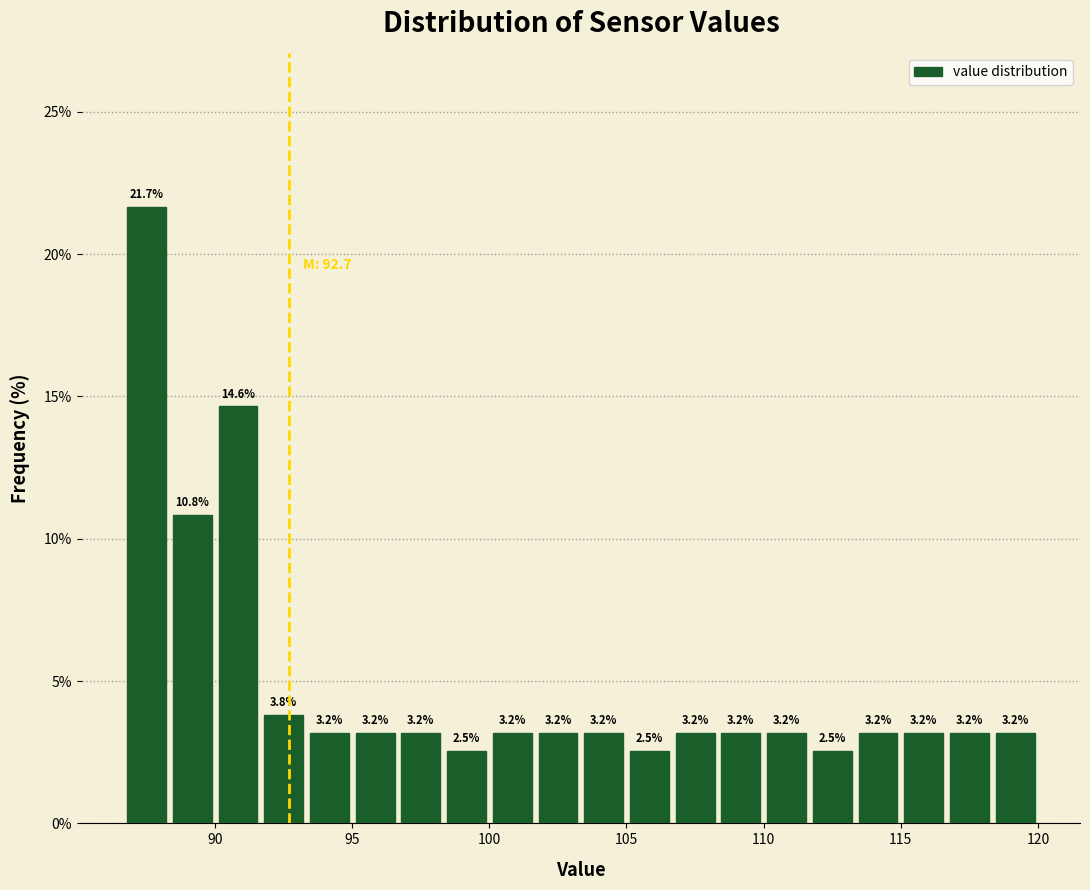

Around what value on the x-axis is the tallest bar? Give the approximate position of its centre, as read against the axis.

87.5